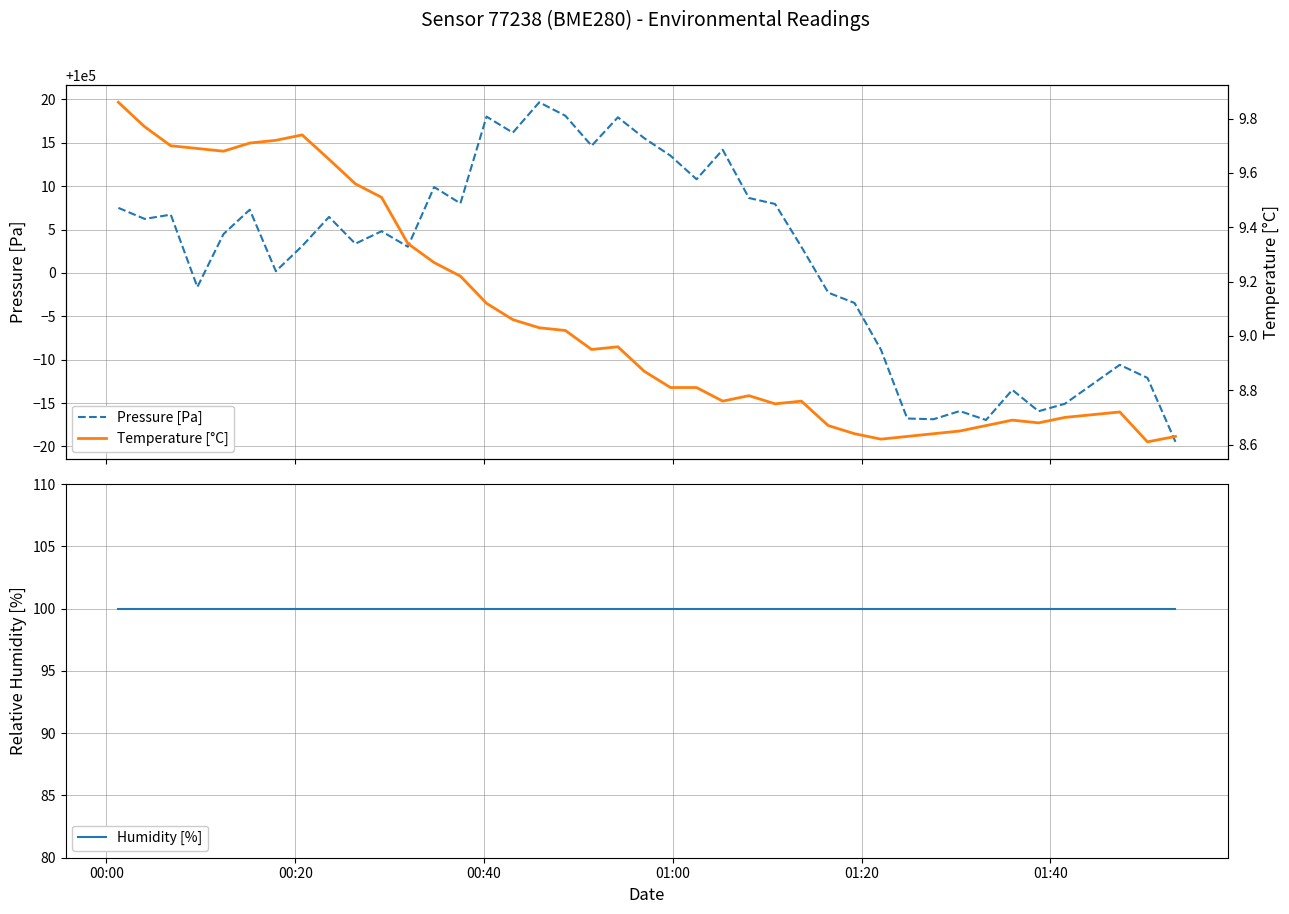

How many lines are shown in the chart?

3